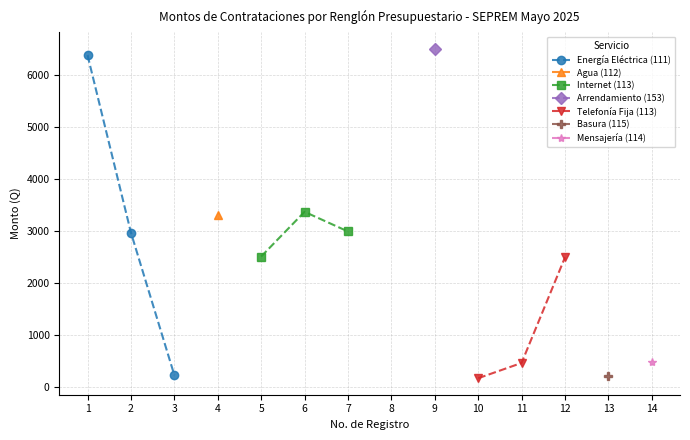

What is the value of the Energía Eléctrica (111) point at the 2nd from the left?

2960.4